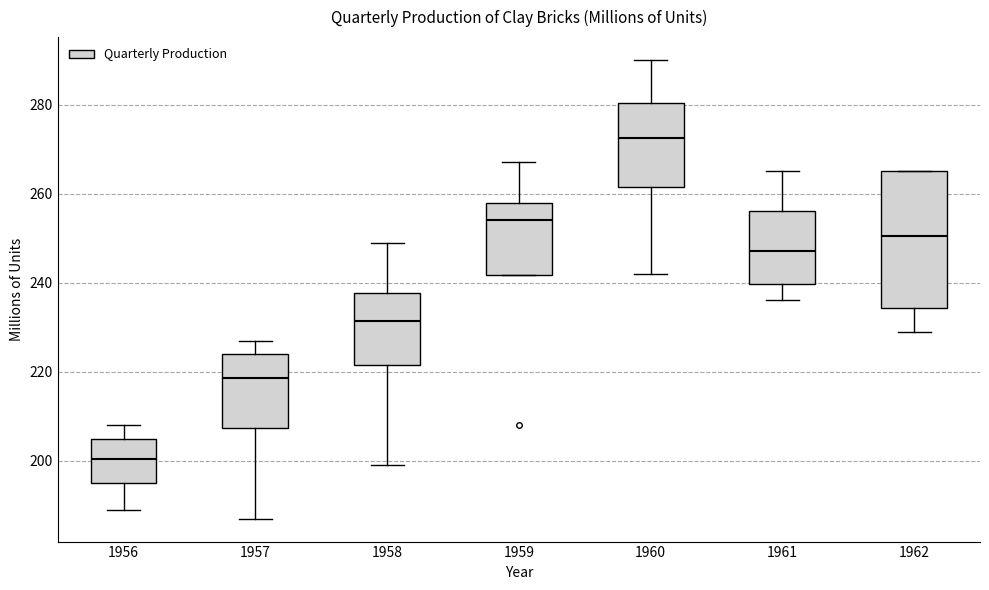

Reading left to right, transcribe this box plot: for each box, give where its median line is, the range the box spans, and where its two whiskers end, as read against the y-axis. The values are not printed on the chart, so give them approximately, as read against the axis.

1956: median 200, box 196 to 206, whiskers 190 to 208
1957: median 218, box 208 to 224, whiskers 188 to 228
1958: median 232, box 222 to 238, whiskers 200 to 250
1959: median 254, box 242 to 258, whiskers 242 to 268
1960: median 272, box 262 to 280, whiskers 242 to 290
1961: median 248, box 240 to 256, whiskers 236 to 266
1962: median 250, box 234 to 266, whiskers 230 to 266